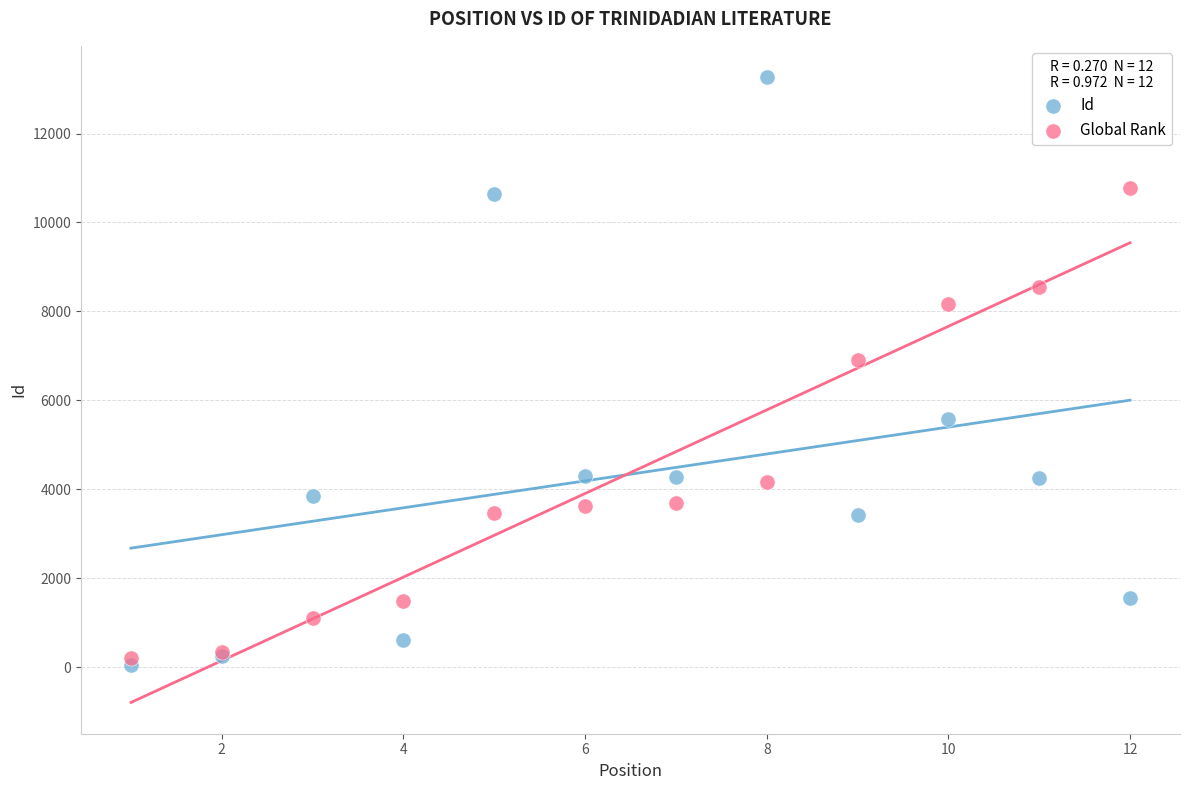

Which series has the widest spread of Y values?

Id